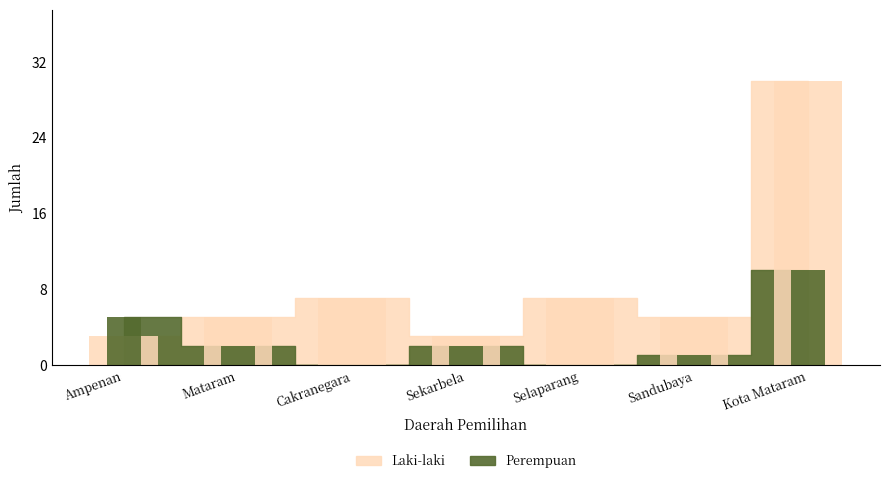

What is the difference between the highest and lowest values at Kota Mataram?

20